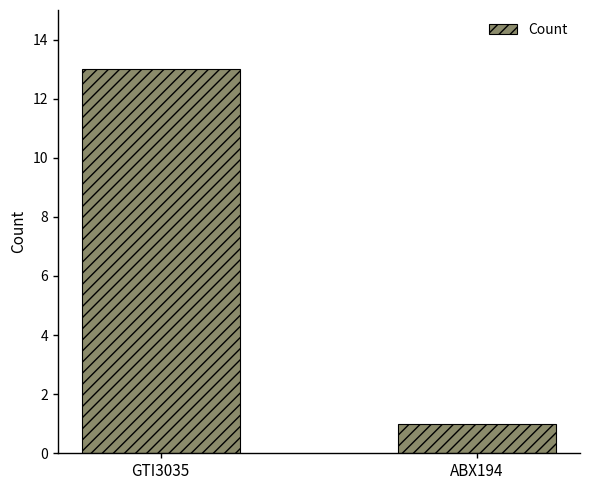

What is the sum of the values at ABX194 and GTI3035?

14